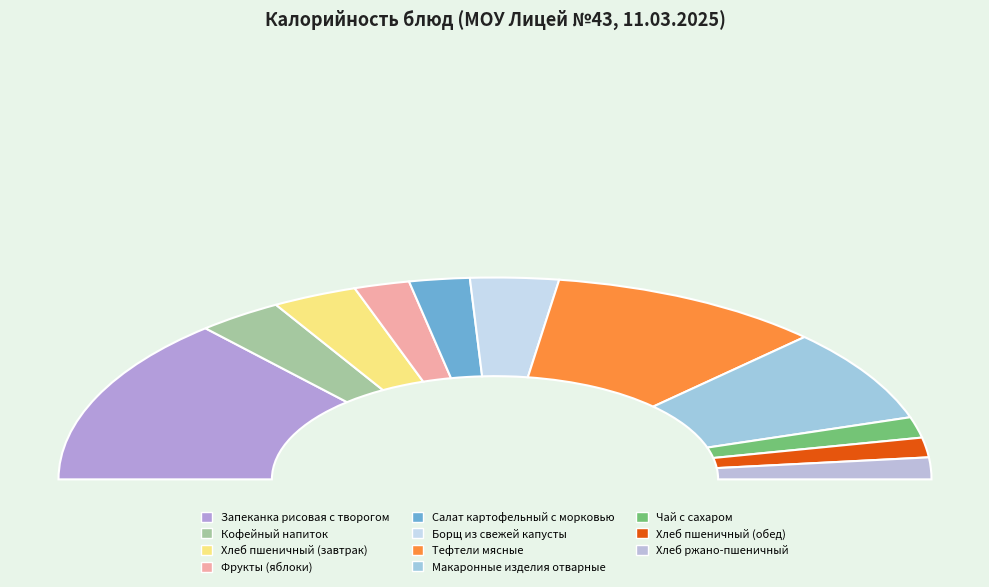

To the nearest percent, what is the average slice percentage?

9%